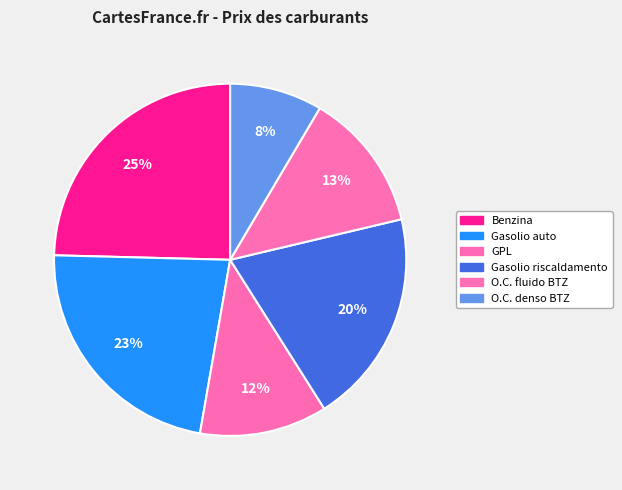

How many segments does this pie chart have?

6